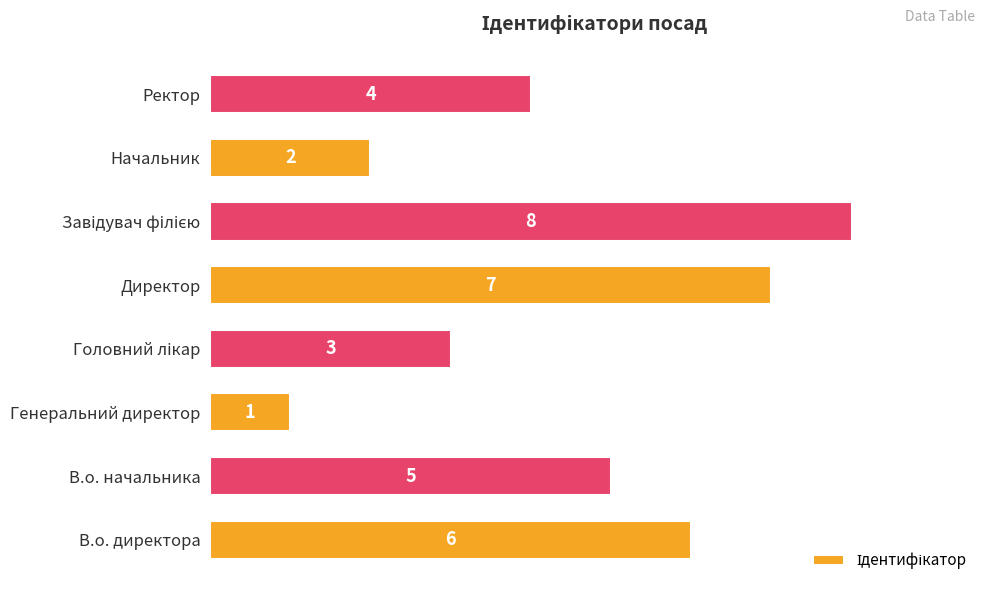

How many values are between 3 and 7?

5